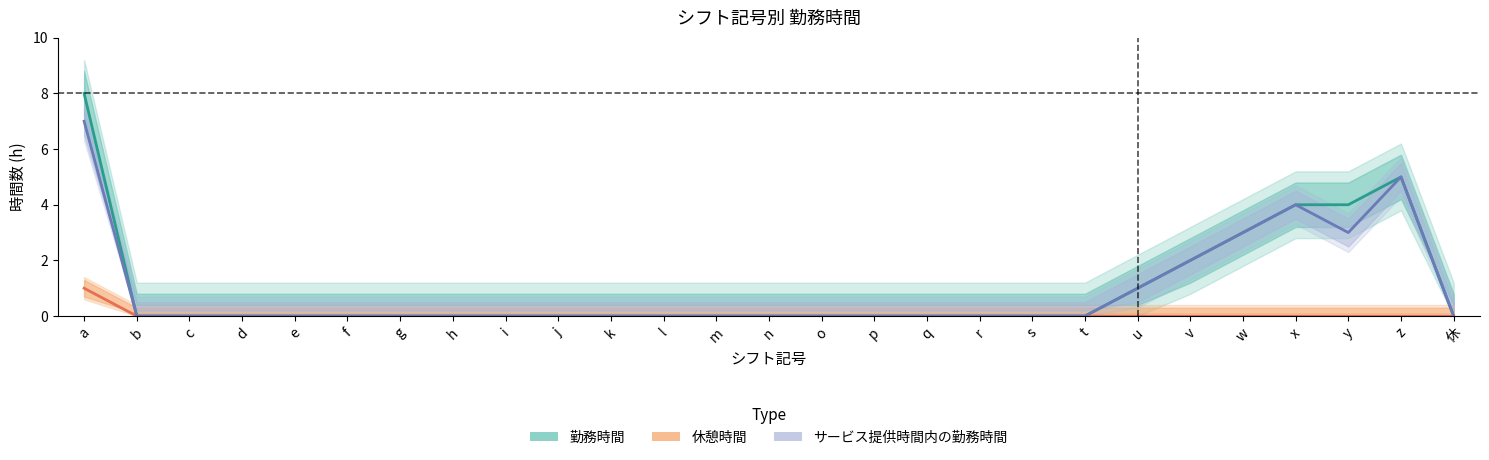

Reading right to left, transcribe all the data shown in this chart.

勤務時間: 休=0	z=5	y=4	x=4	w=3	v=2	u=1	t=0	s=0	r=0	q=0	p=0	o=0	n=0	m=0	l=0	k=0	j=0	i=0	h=0	g=0	f=0	e=0	d=0	c=0	b=0	a=8
休憩時間: 休=0	z=0	y=0	x=0	w=0	v=0	u=0	t=0	s=0	r=0	q=0	p=0	o=0	n=0	m=0	l=0	k=0	j=0	i=0	h=0	g=0	f=0	e=0	d=0	c=0	b=0	a=1
サービス提供時間内の勤務時間: 休=0	z=5	y=3	x=4	w=3	v=2	u=1	t=0	s=0	r=0	q=0	p=0	o=0	n=0	m=0	l=0	k=0	j=0	i=0	h=0	g=0	f=0	e=0	d=0	c=0	b=0	a=7